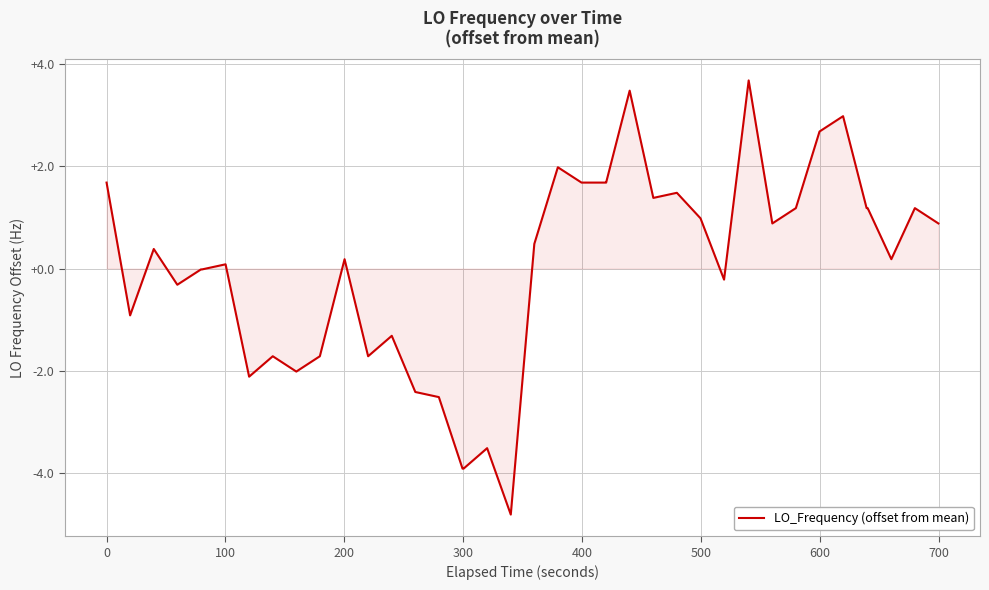

What is the smallest value displayed?

-4.8